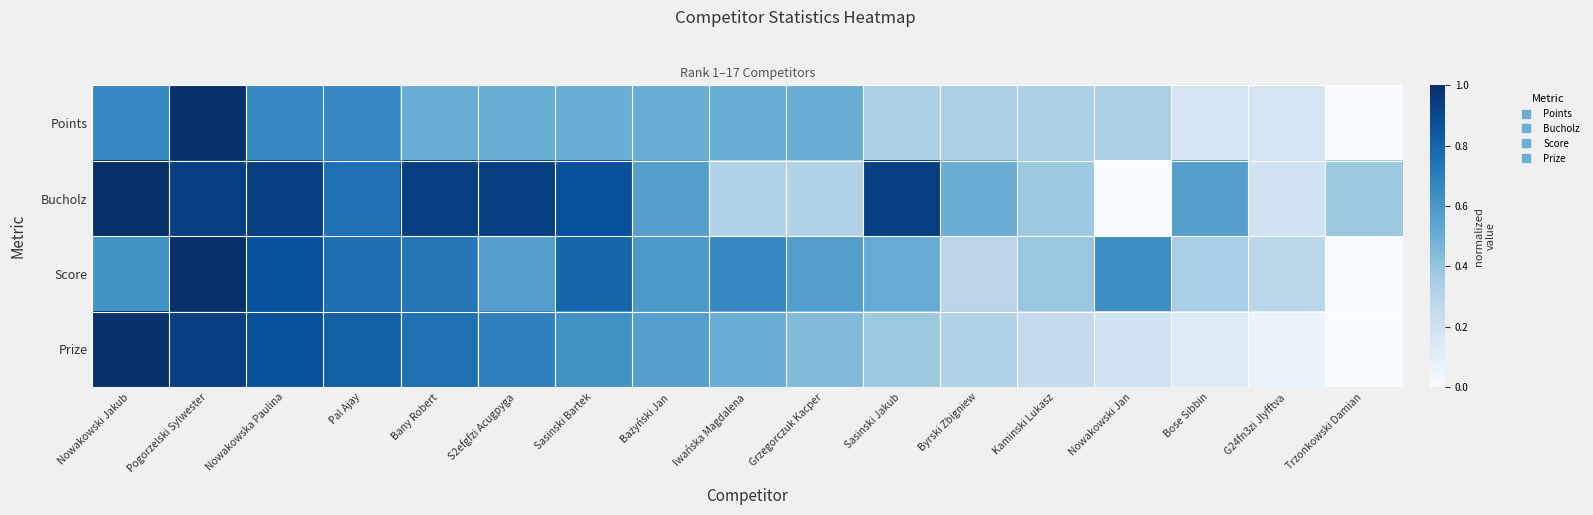

What is the average value of the Prize series?

0.5